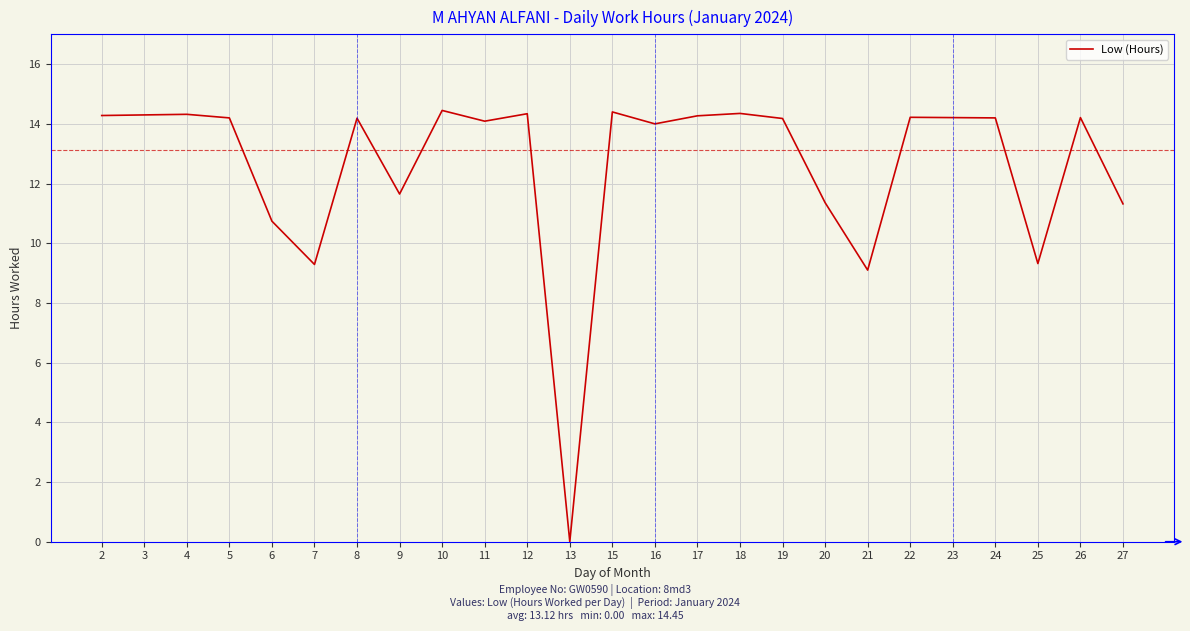

Which label corresponds to the smallest value in the chart?

13